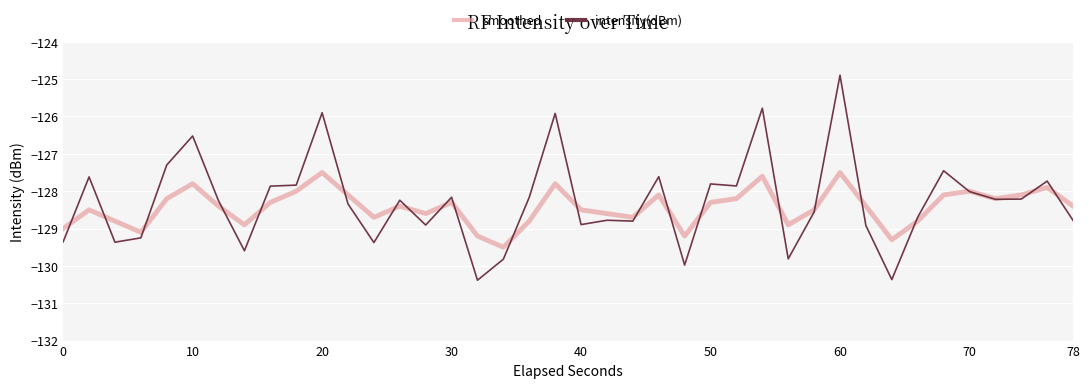

What is the lowest value of the smoothed series?

-129.5